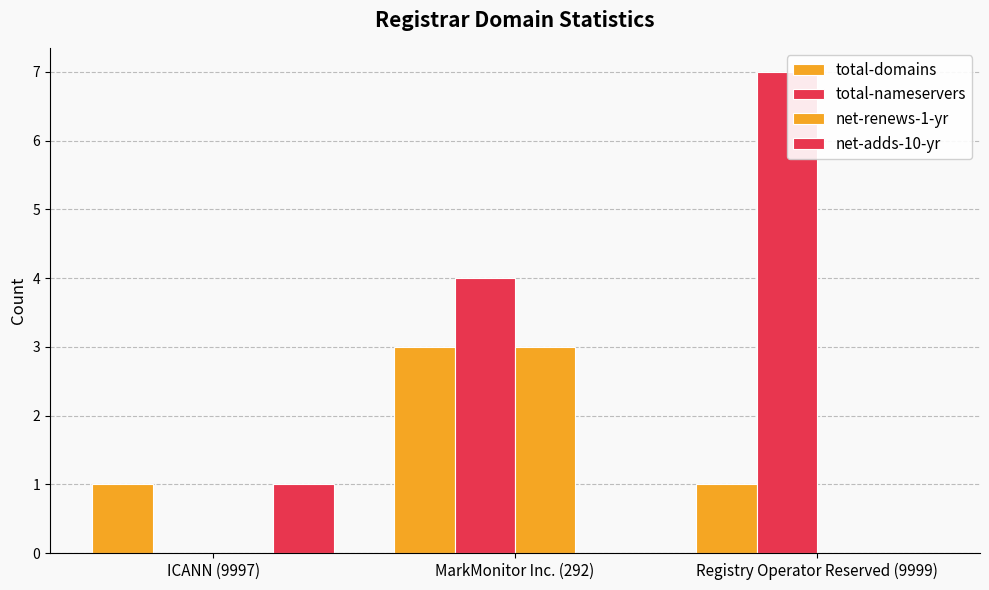

Does the chart contain stacked bars?

No